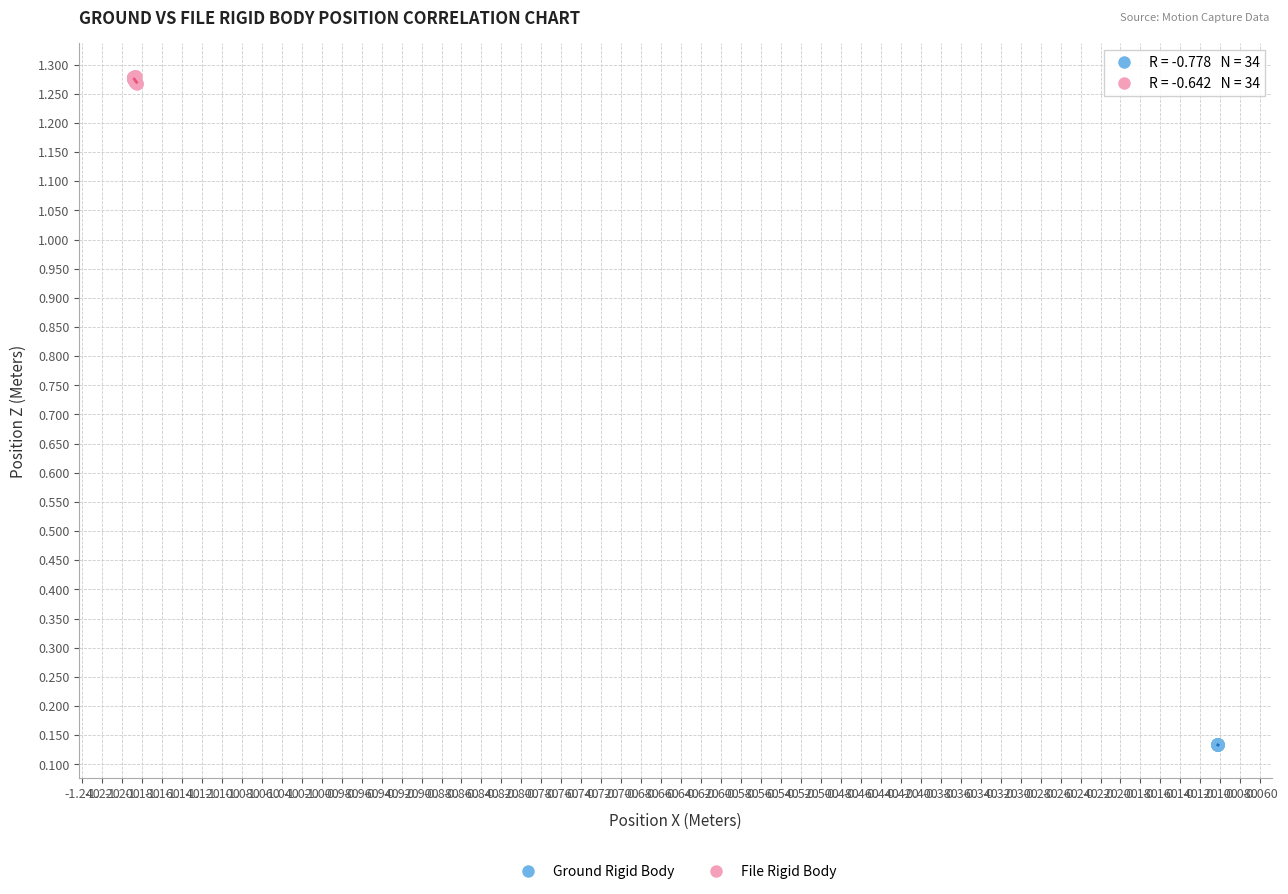

What are all the series names shown in the legend?

Ground Rigid Body, File Rigid Body